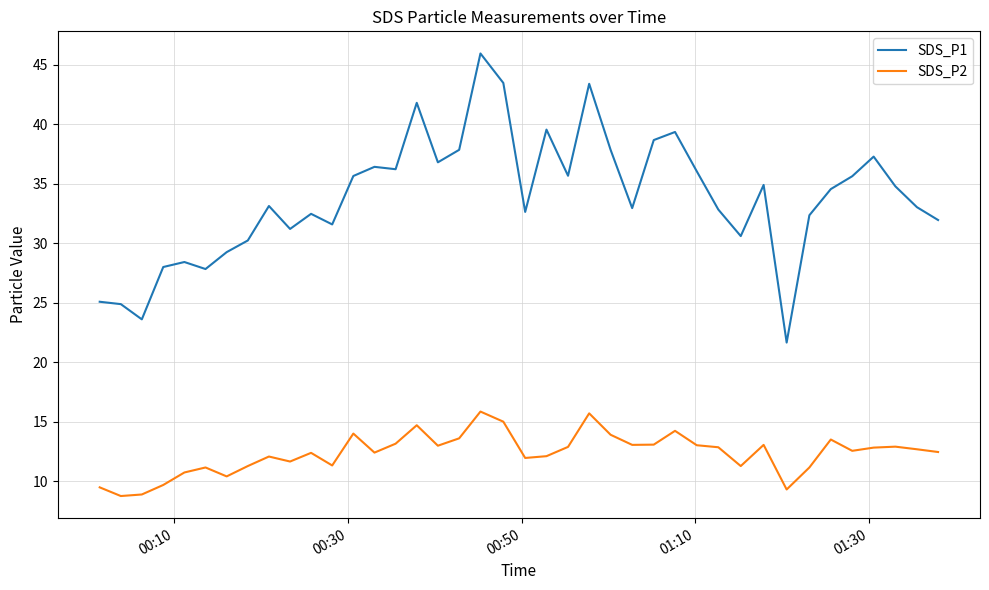

Which series has the largest range (max minus min)?

SDS_P1